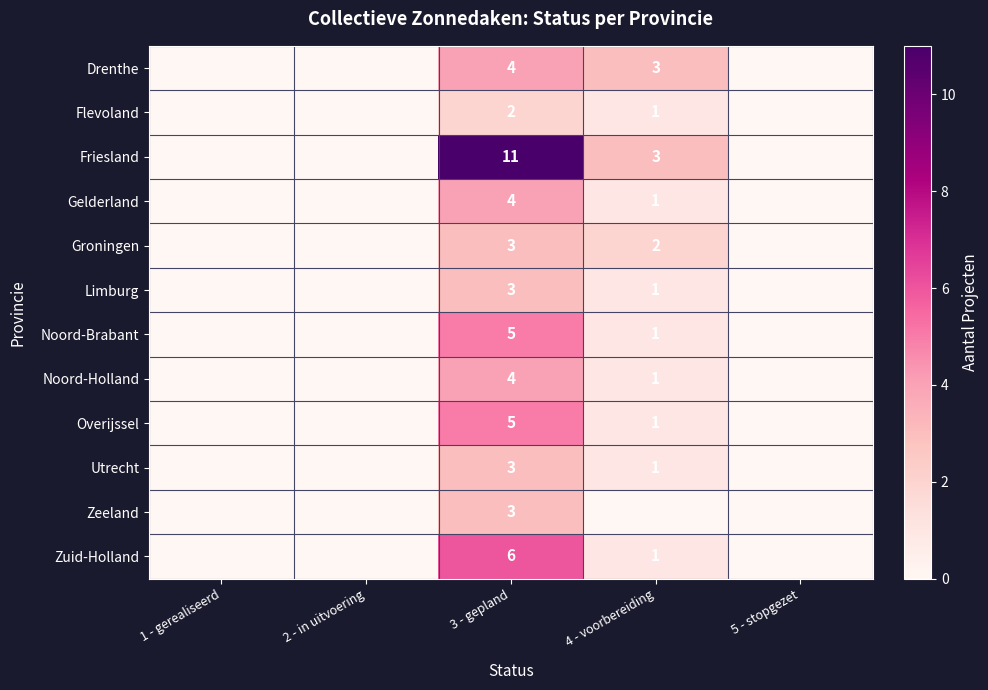

True or false: Noord-Holland has a value of 1 at 4 - voorbereiding.

True